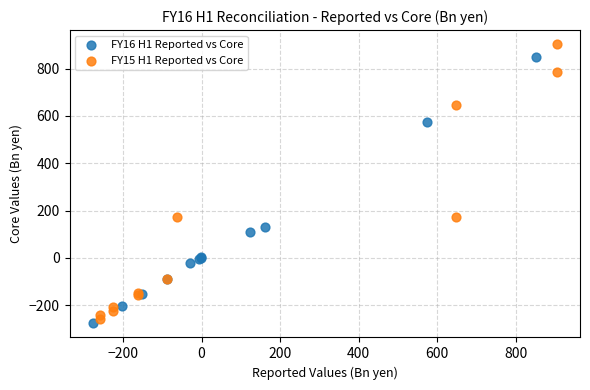

Which series contains the highest Y value?

FY15 H1 Reported vs Core